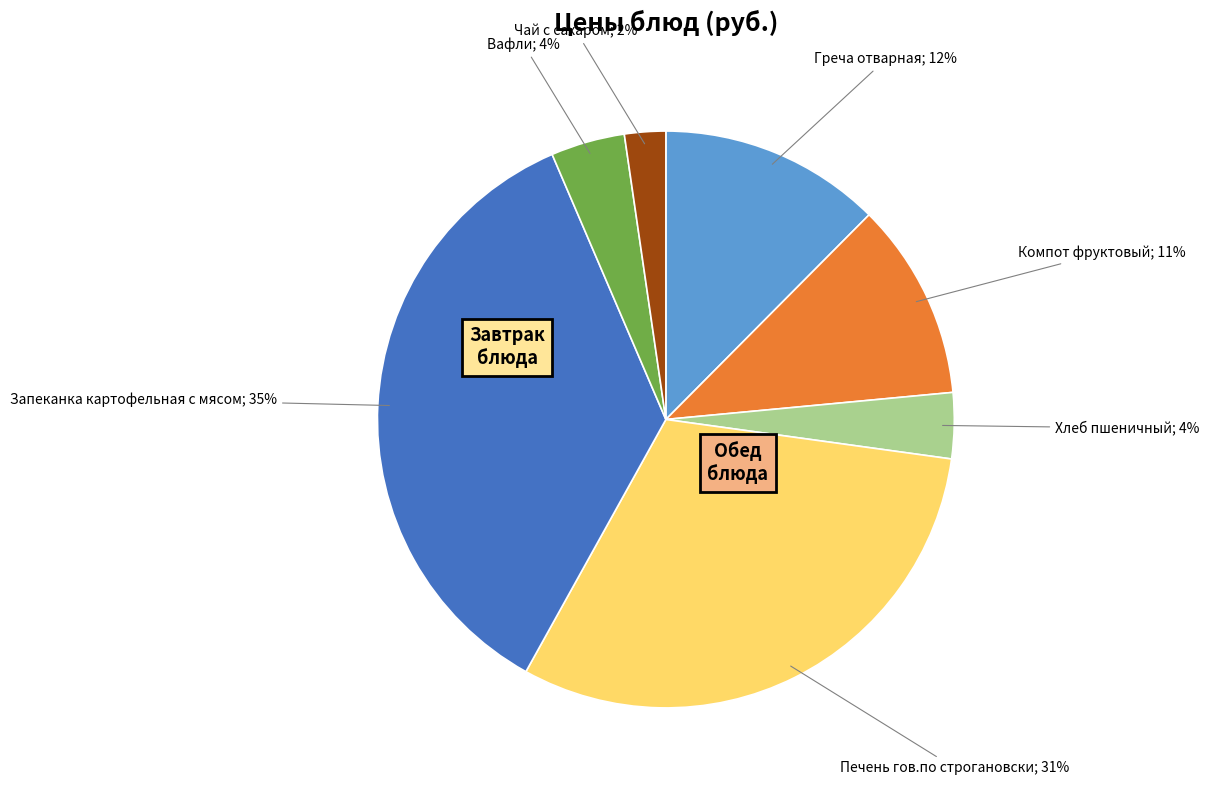

Count the number of slices in the pie.

7